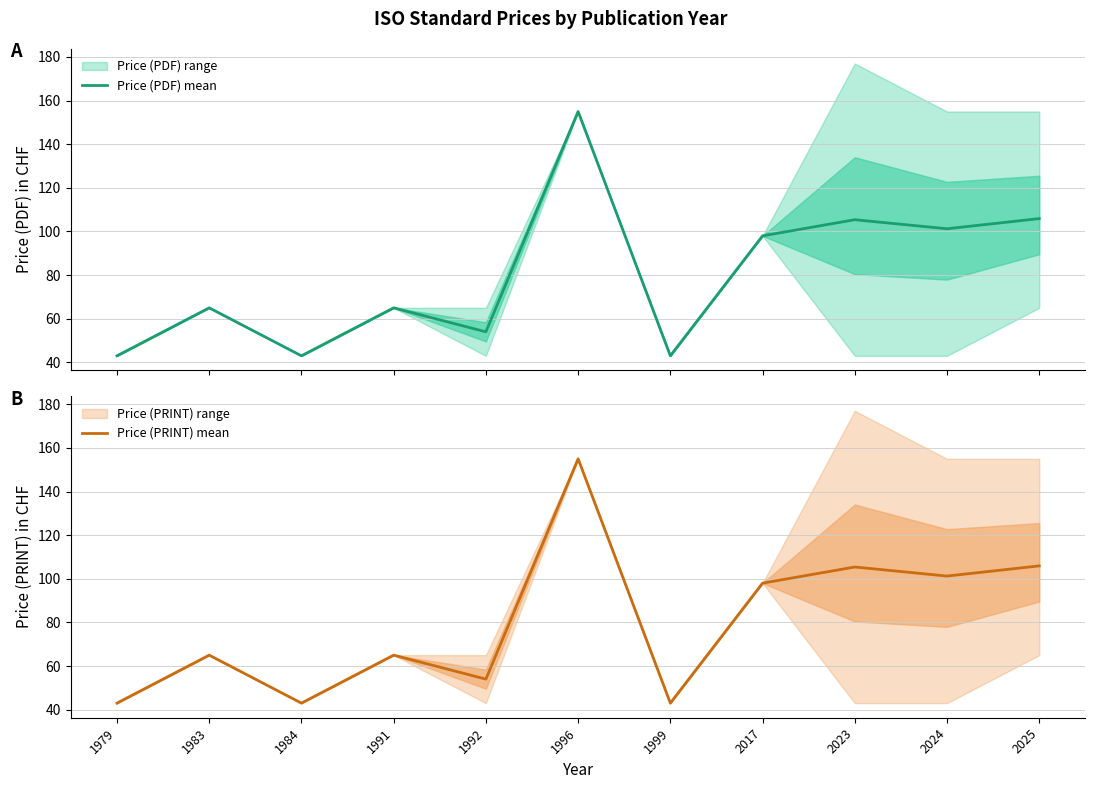

How many interior local valleys does the Price (PRINT) mean series have?

4